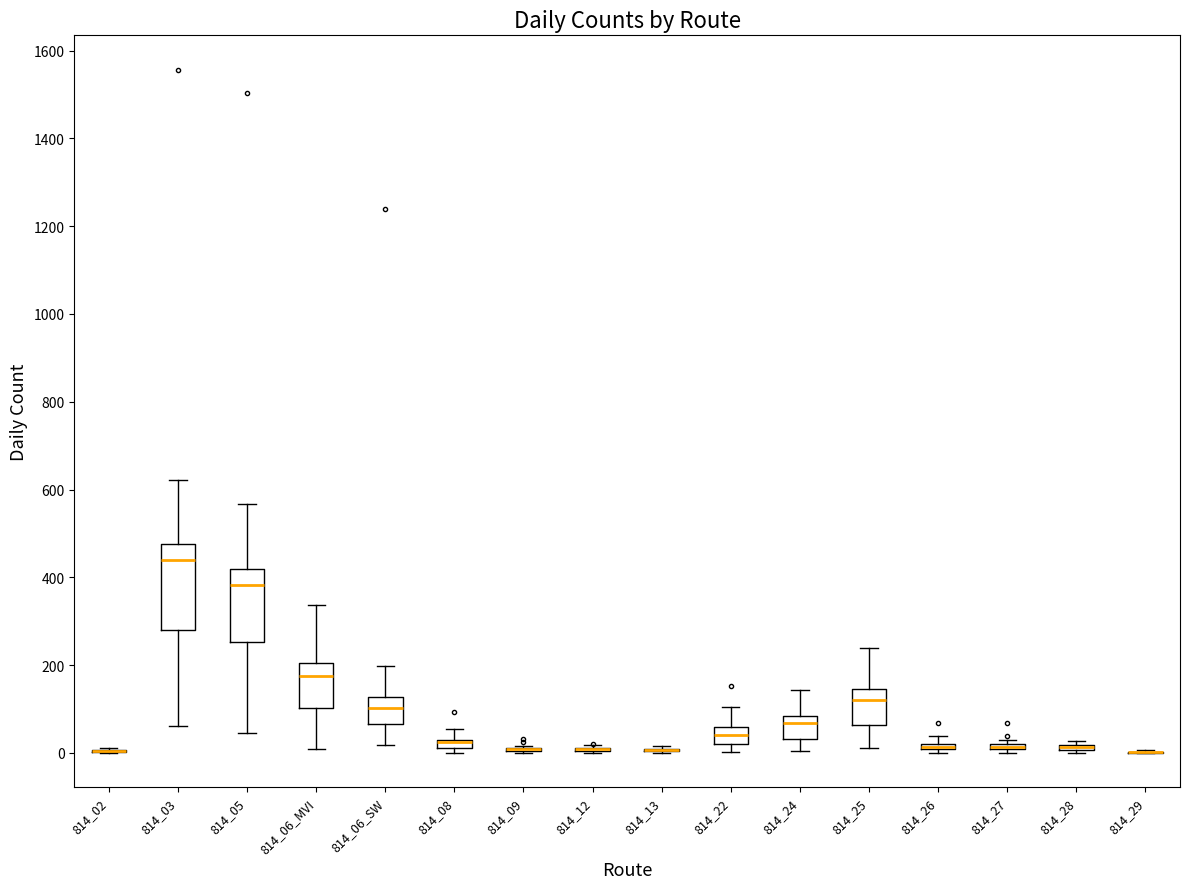

Where does the median line of the box for 814_03 sit on the y-axis? The values are not printed on the chart, so give them approximately, as read against the axis.

440